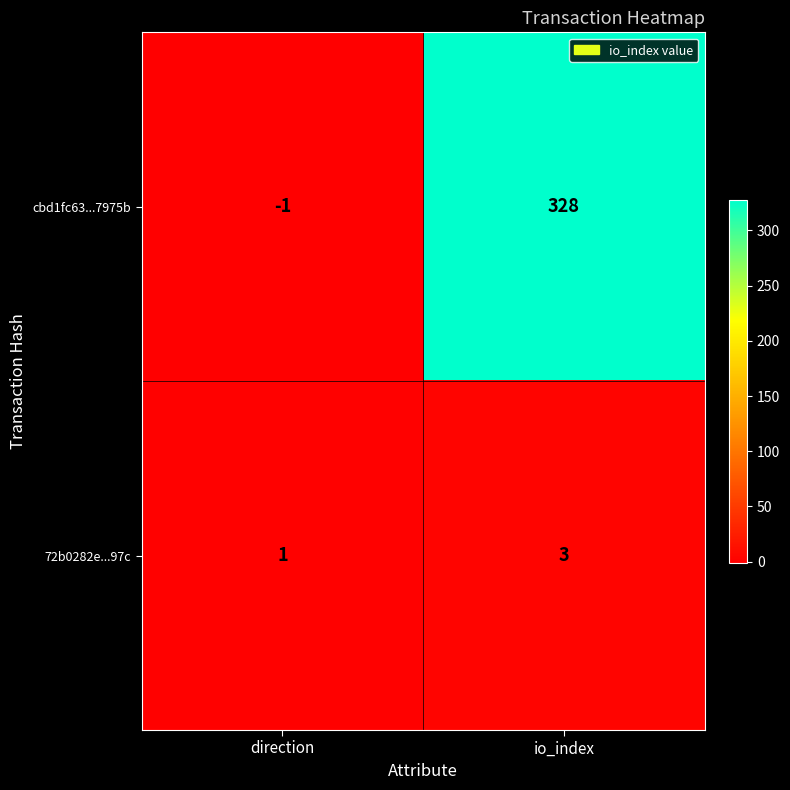

Reading left to right, list all the values displayed in this chart.

cbd1fc63...7975b: -1	328
72b0282e...97c: 1	3